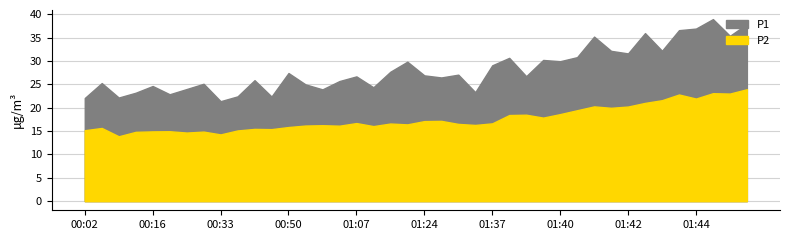

What is the value of the P1 point at the 1st from the left?

22.1